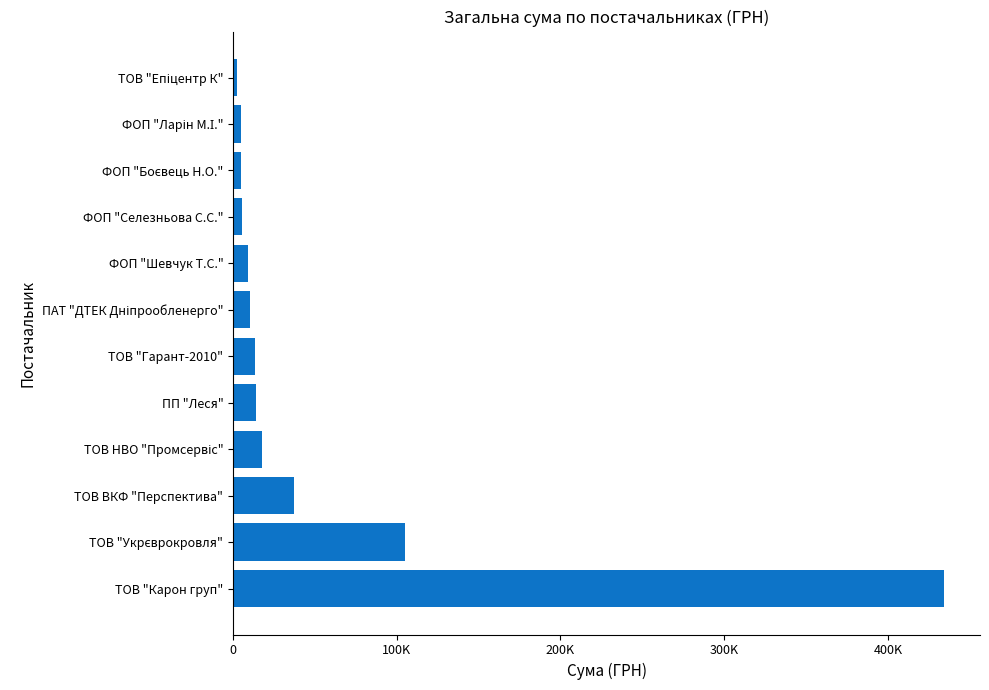

What is the minimum value shown in the chart?

2529.6